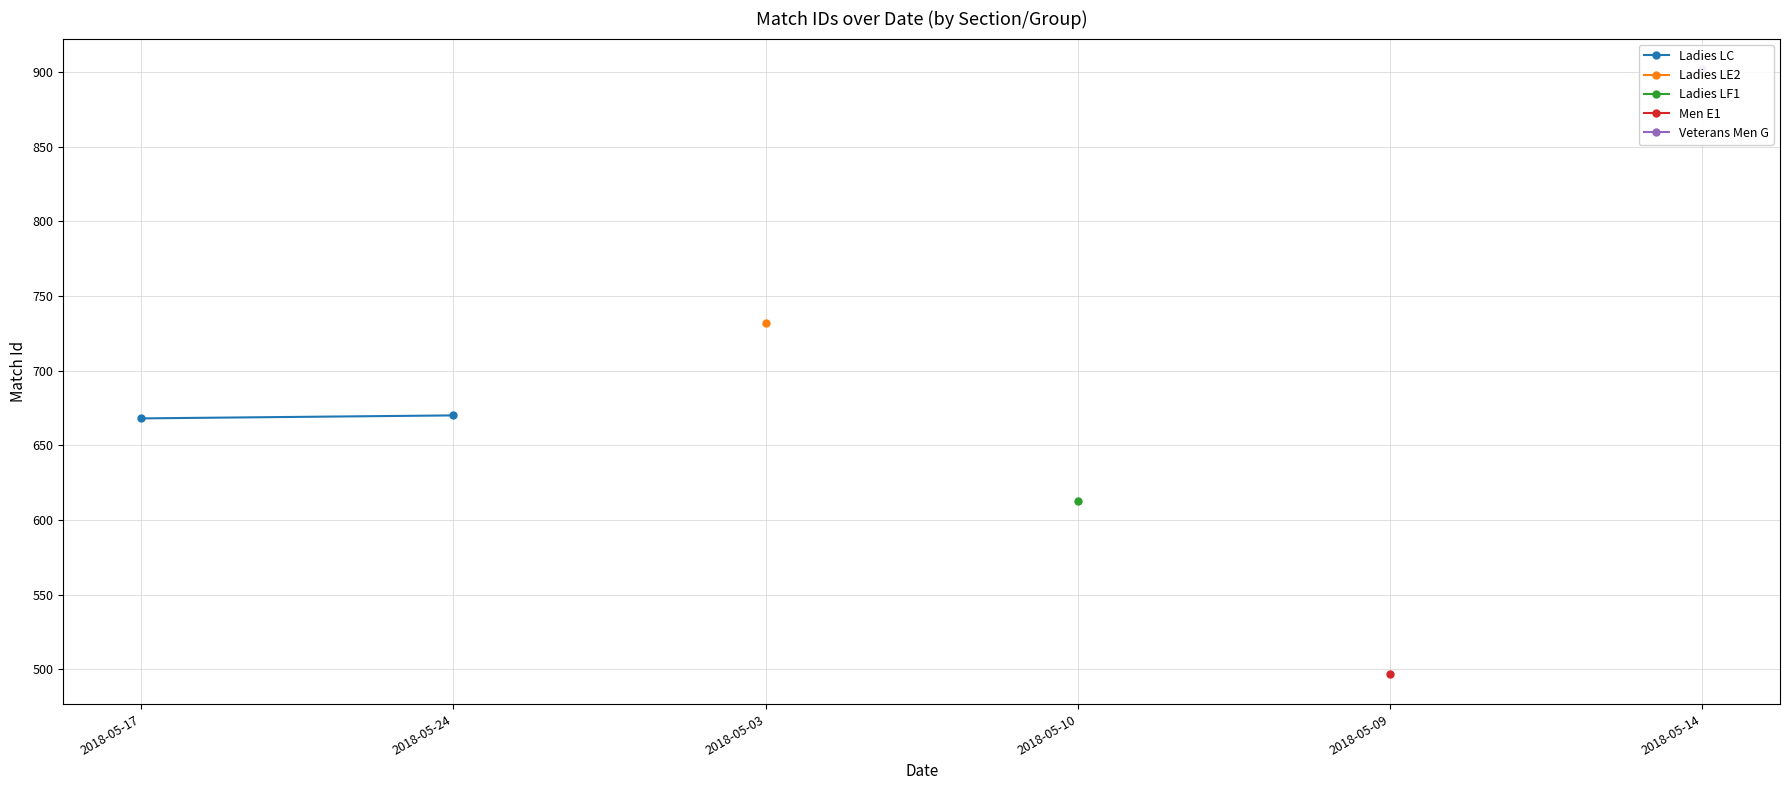

How many lines are shown in the chart?

1